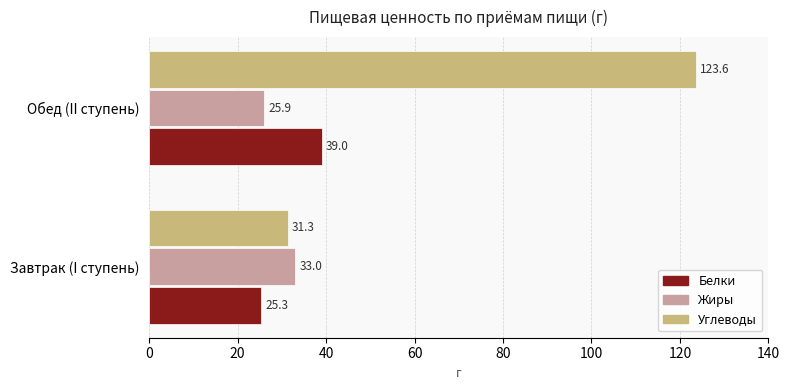

At Обед (II ступень), list the series in order from smallest to largest.

Жиры, Белки, Углеводы